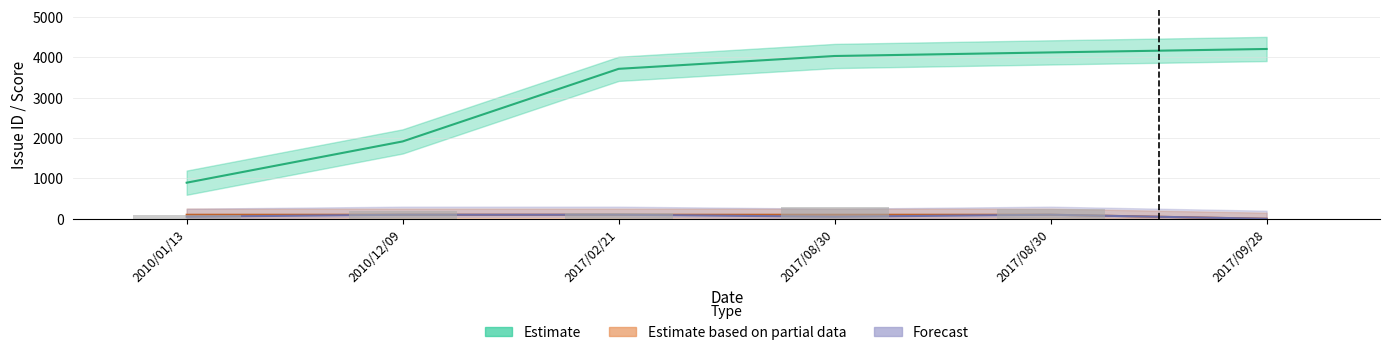

What is the value of the Estimate bar at the 2nd from the left?

1916